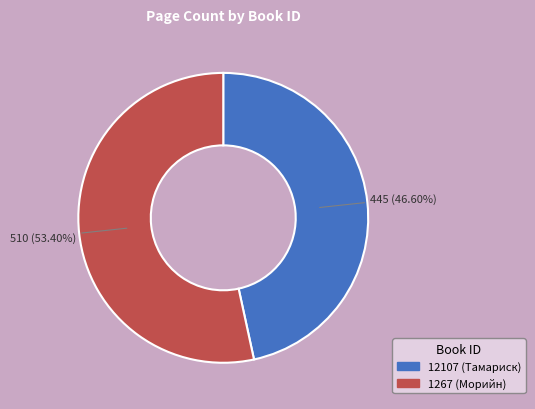

To the nearest percent, what is the average slice percentage?

50%